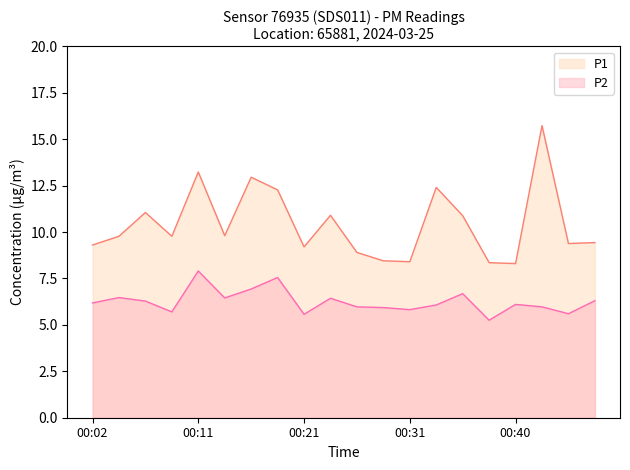

How many lines are shown in the chart?

2